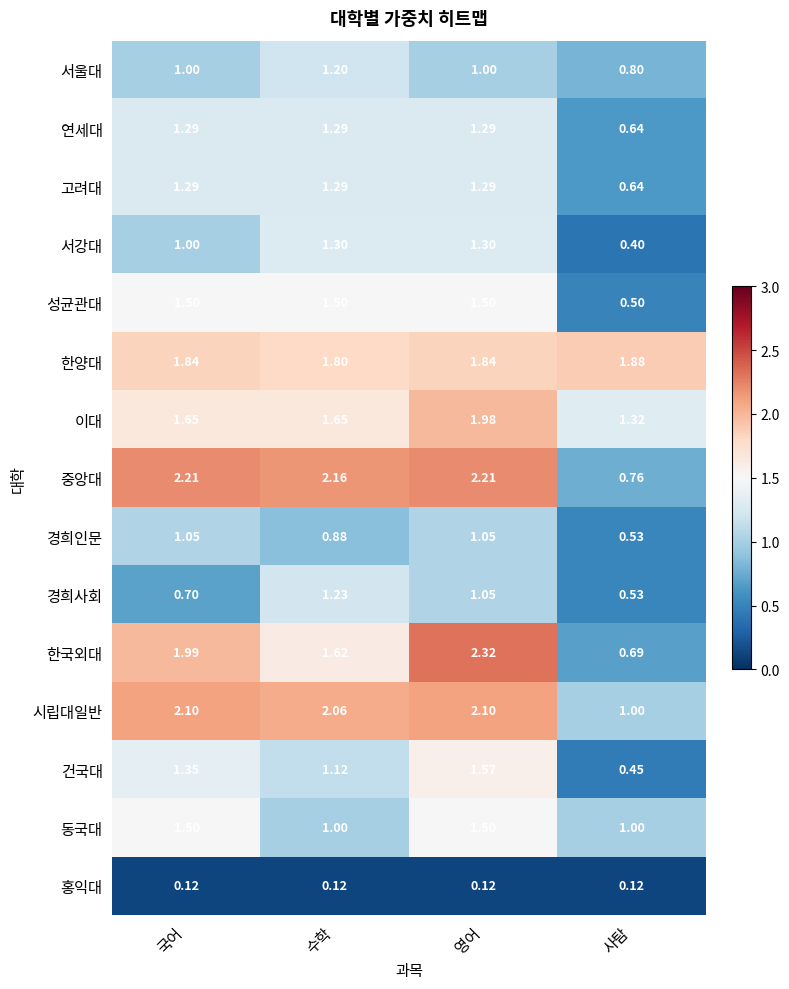

Which series changed the most between 국어 and 사탐?

중앙대